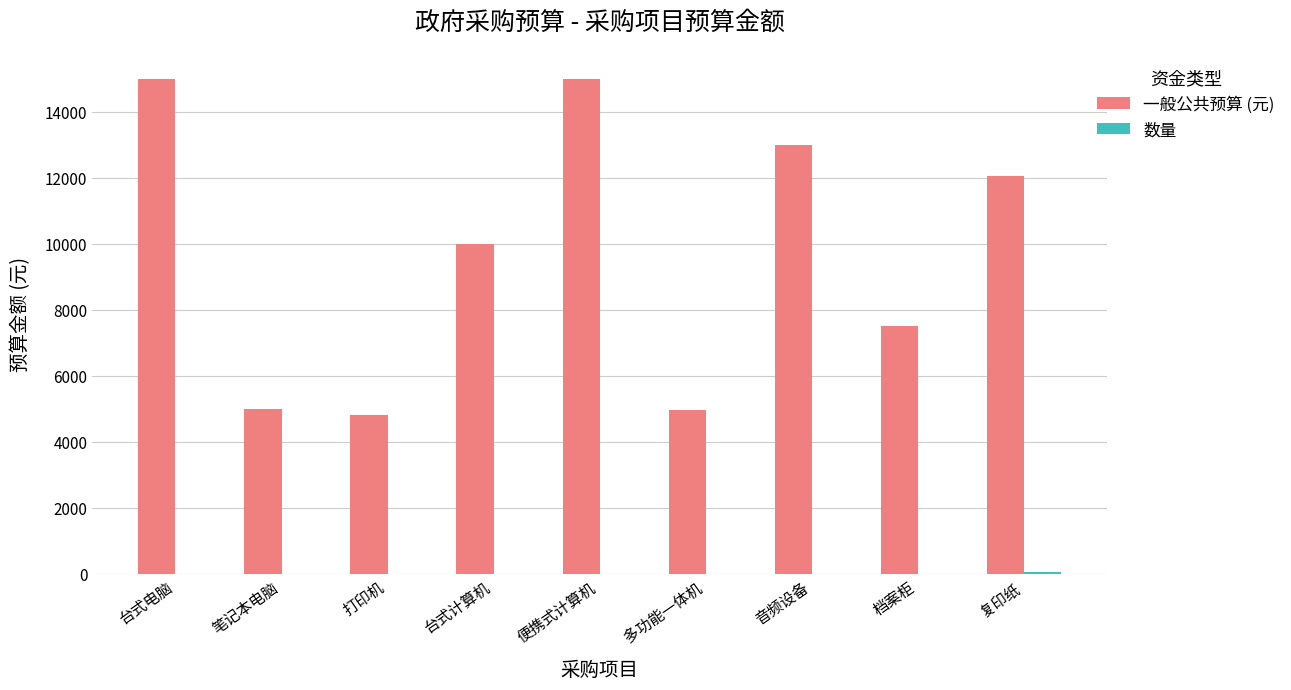

Which series changed the most between 台式电脑 and 台式计算机?

一般公共预算 (元)